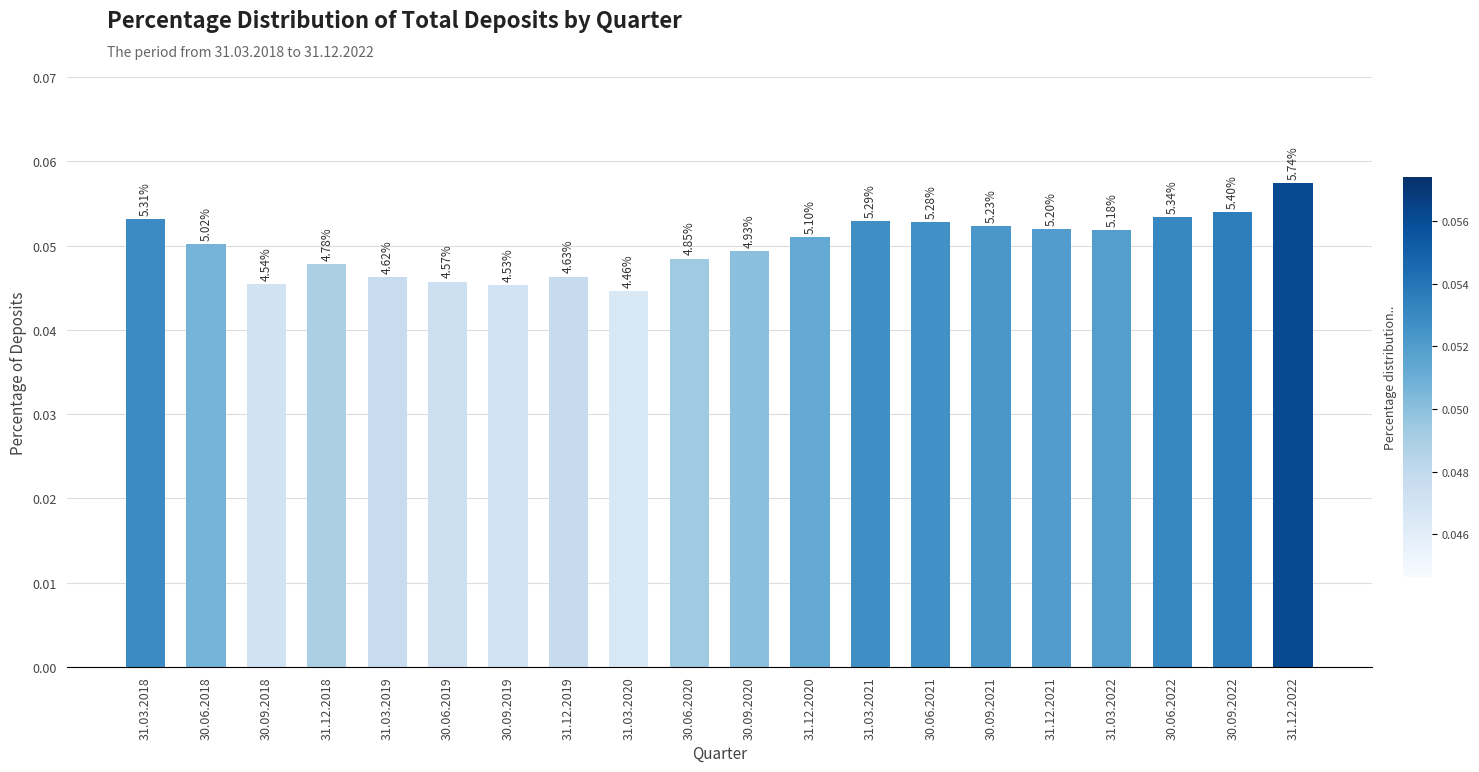

Rank the categories by value from highest to lowest.

31.12.2022, 30.09.2022, 30.06.2022, 31.03.2018, 31.03.2021, 30.06.2021, 30.09.2021, 31.12.2021, 31.03.2022, 31.12.2020, 30.06.2018, 30.09.2020, 30.06.2020, 31.12.2018, 31.12.2019, 31.03.2019, 30.06.2019, 30.09.2018, 30.09.2019, 31.03.2020